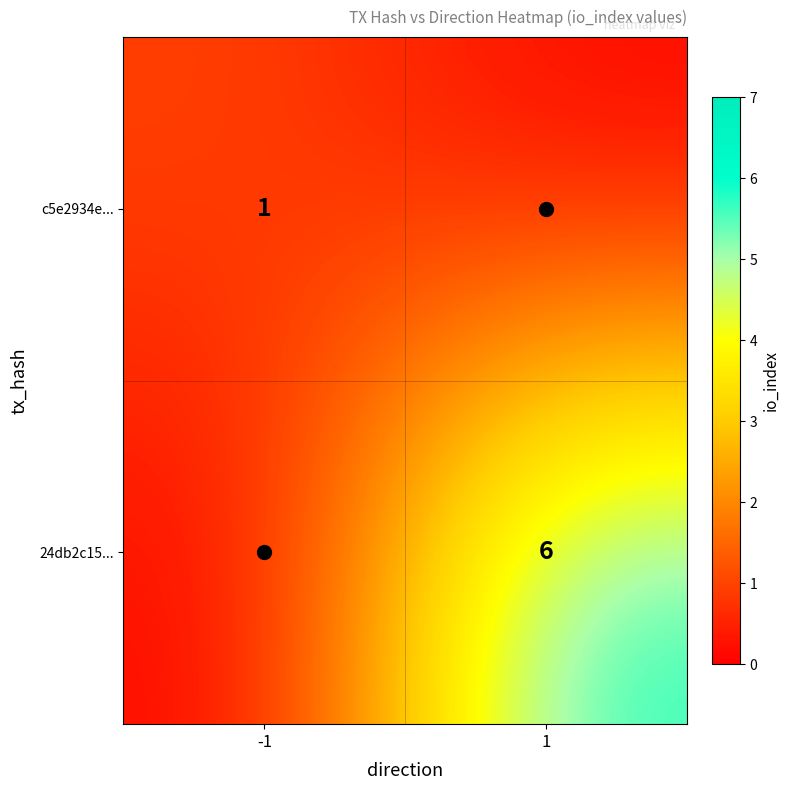

Between -1 and 1, which is larger?

-1